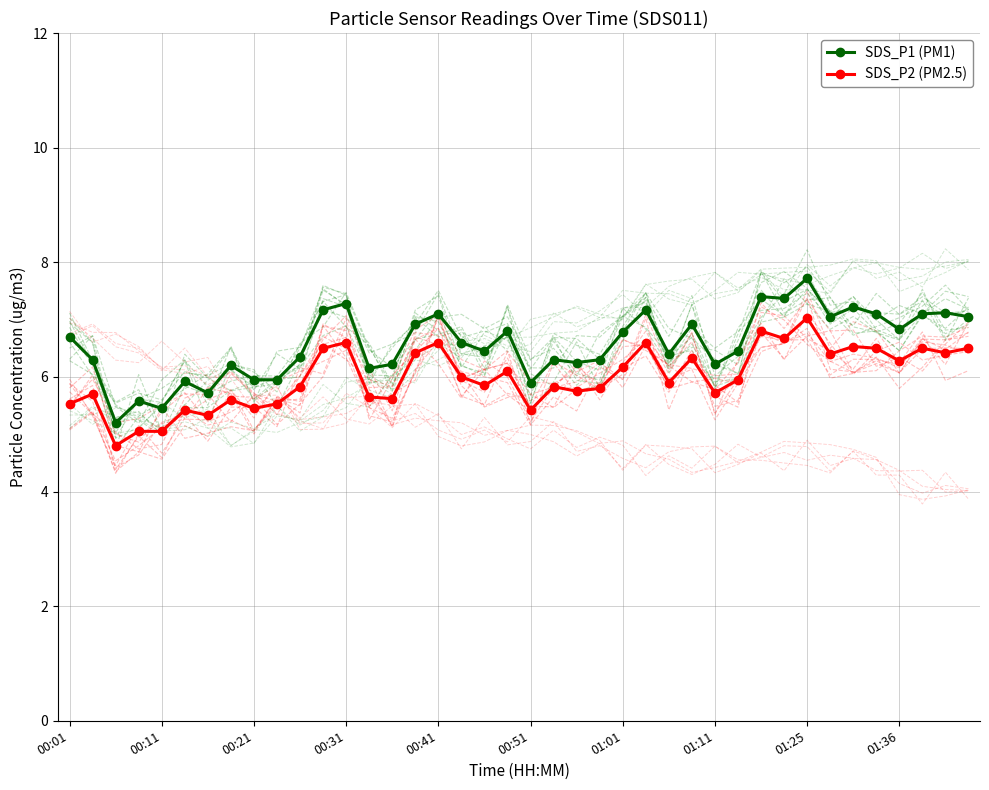

What is the minimum value shown in the chart?

4.8